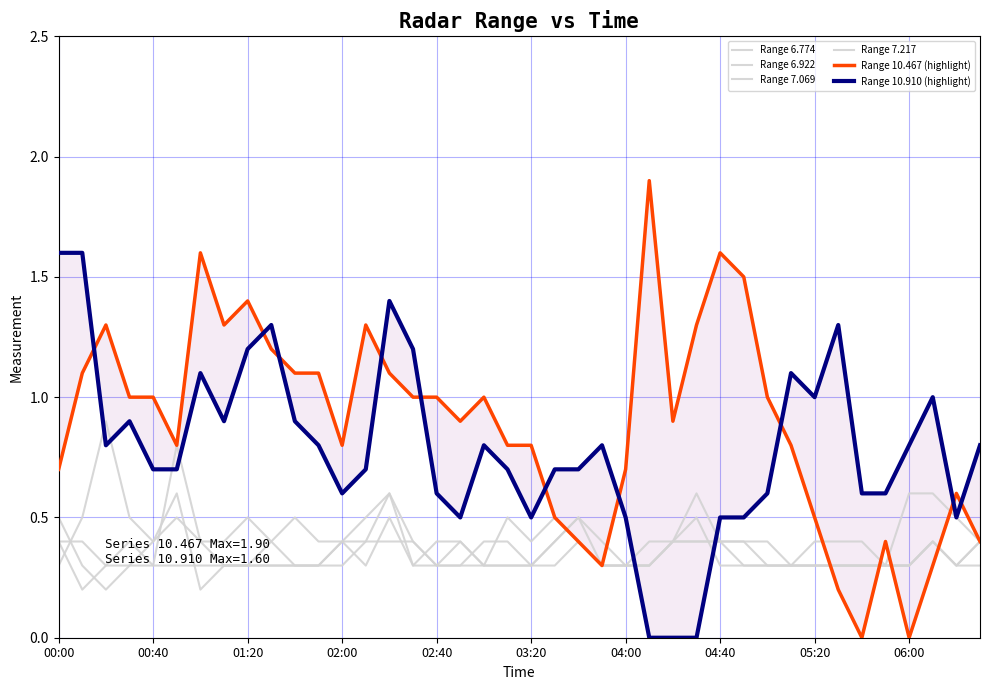

What is the greatest value displayed?

1.9